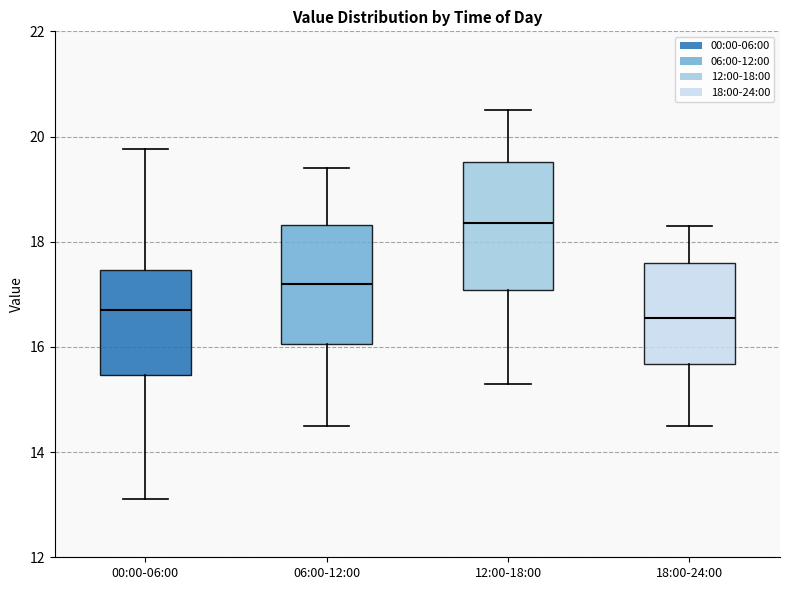

Reading left to right, read every box against the y-axis: the position of its median line, the range the box covers, and the ends of its whiskers. The values are not printed on the chart, so give them approximately, as read against the axis.

00:00-06:00: median 16.8, box 15.4 to 17.4, whiskers 13.2 to 19.8
06:00-12:00: median 17.2, box 16.0 to 18.4, whiskers 14.6 to 19.4
12:00-18:00: median 18.4, box 17.0 to 19.6, whiskers 15.4 to 20.6
18:00-24:00: median 16.6, box 15.6 to 17.6, whiskers 14.6 to 18.4